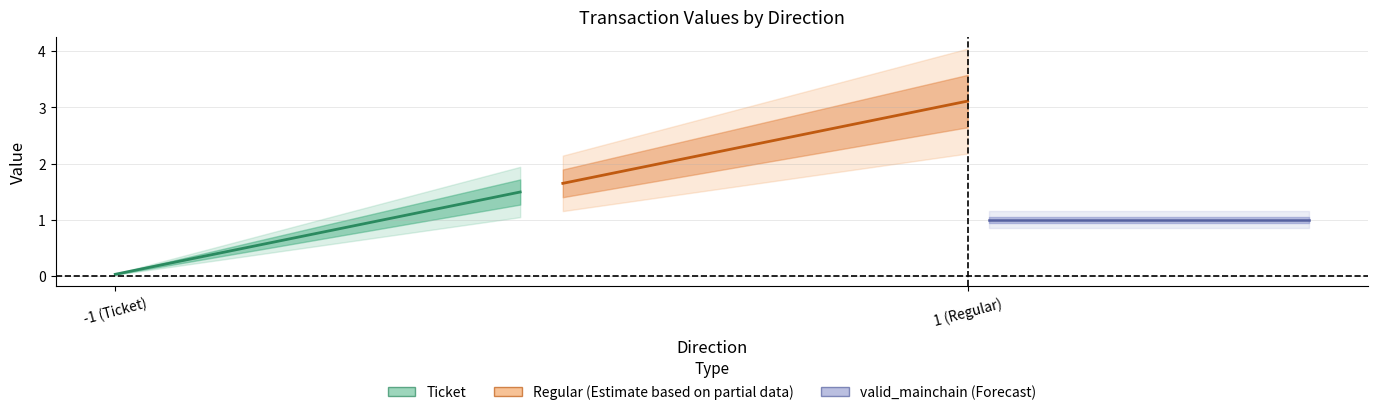

Is it true that io_index equals 0.4 at 1?

False